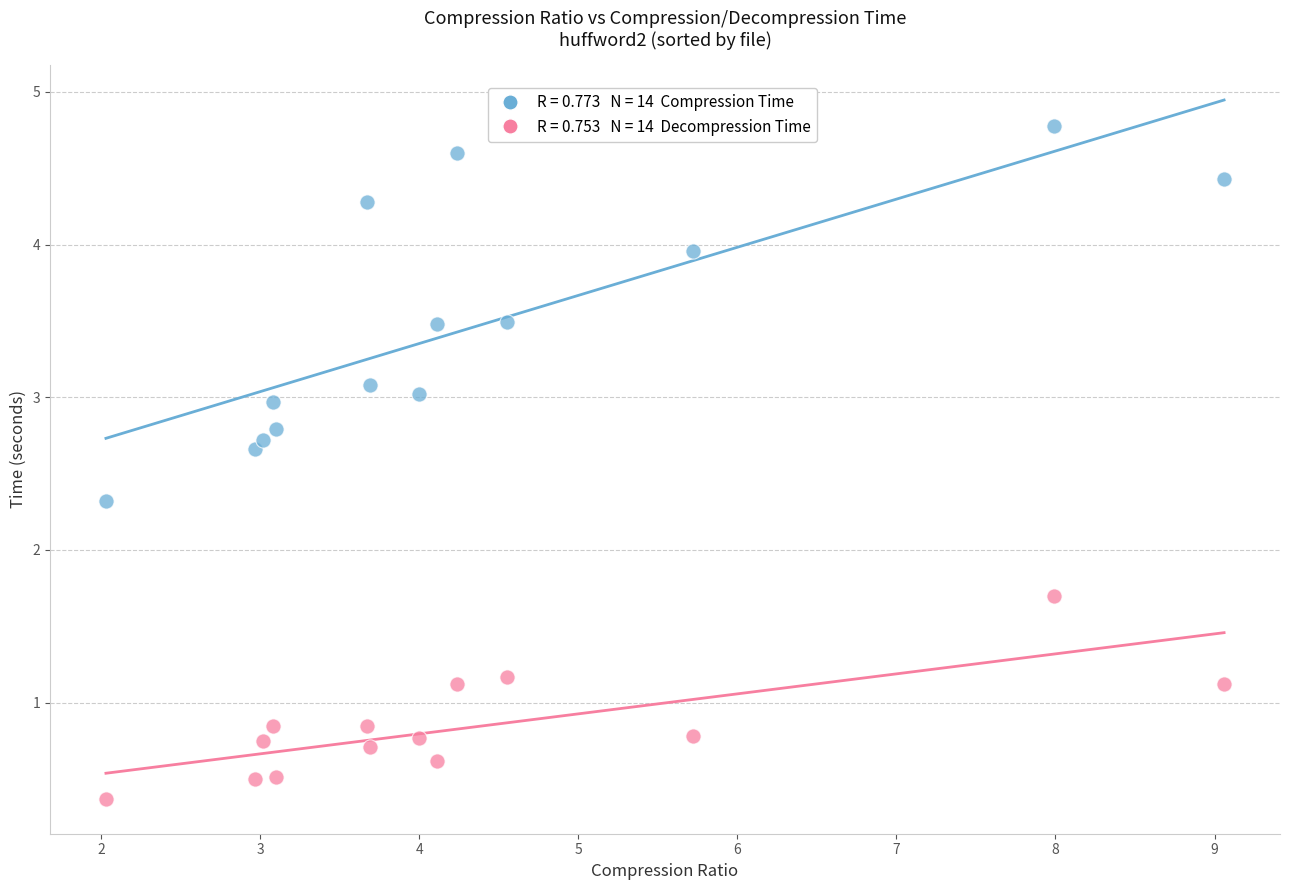

Across all data points, what is the range of Y values (max minus min)?

4.4